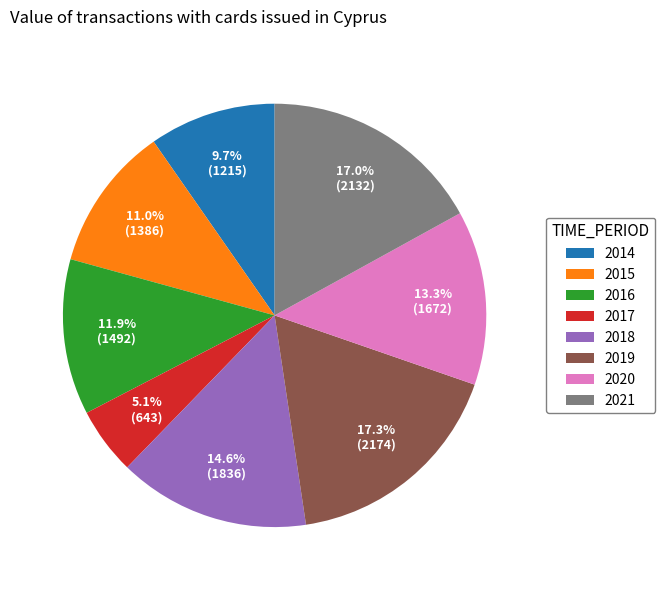

Is it true that 2018 is 15% of the pie?

True